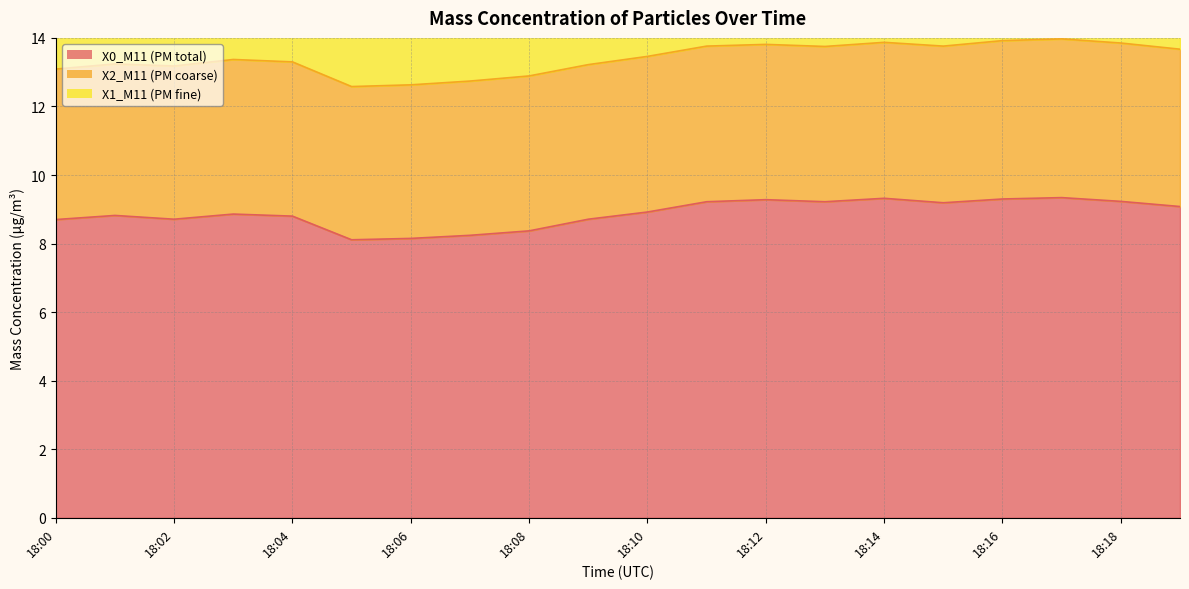

Does the chart display data point markers on the line(s)?

No